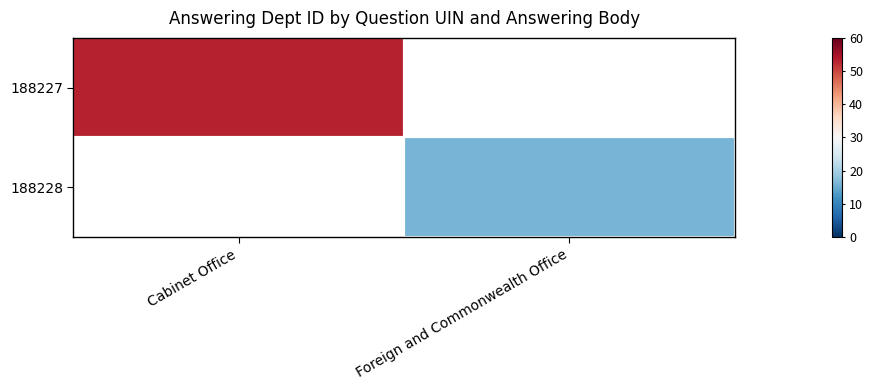

Rank the series at Cabinet Office from highest to lowest value.

188227, 188228